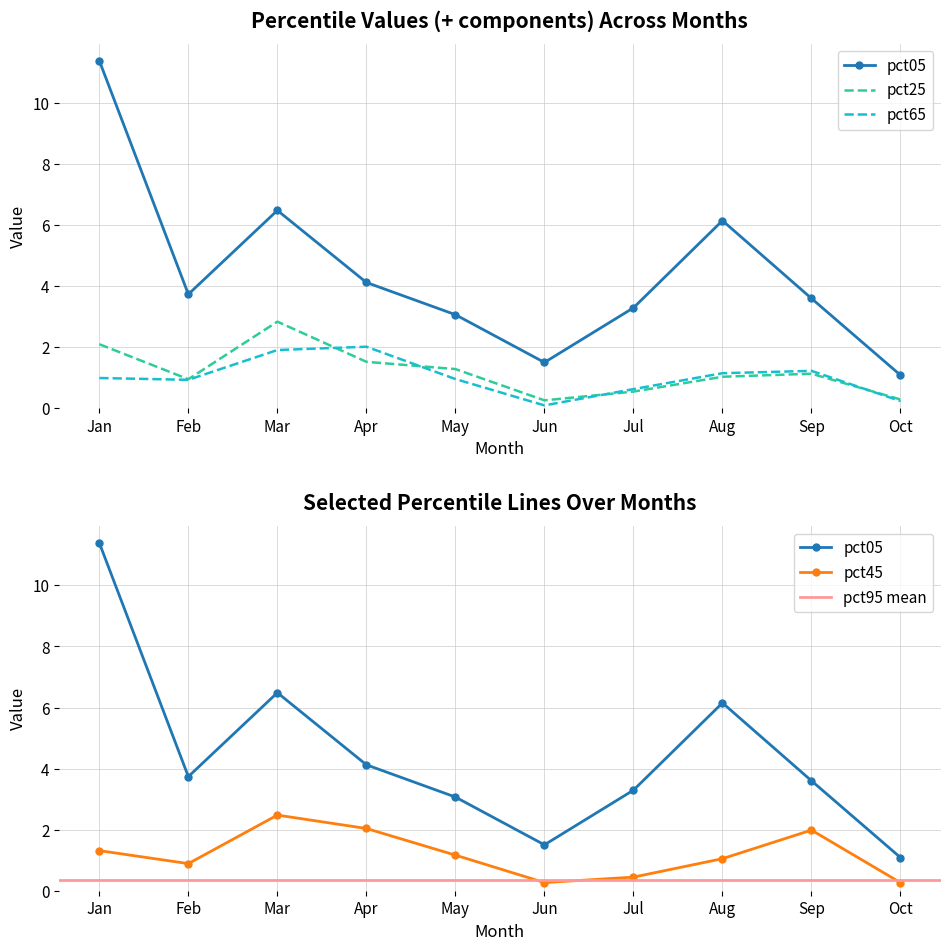

How many data points does each series have?

10